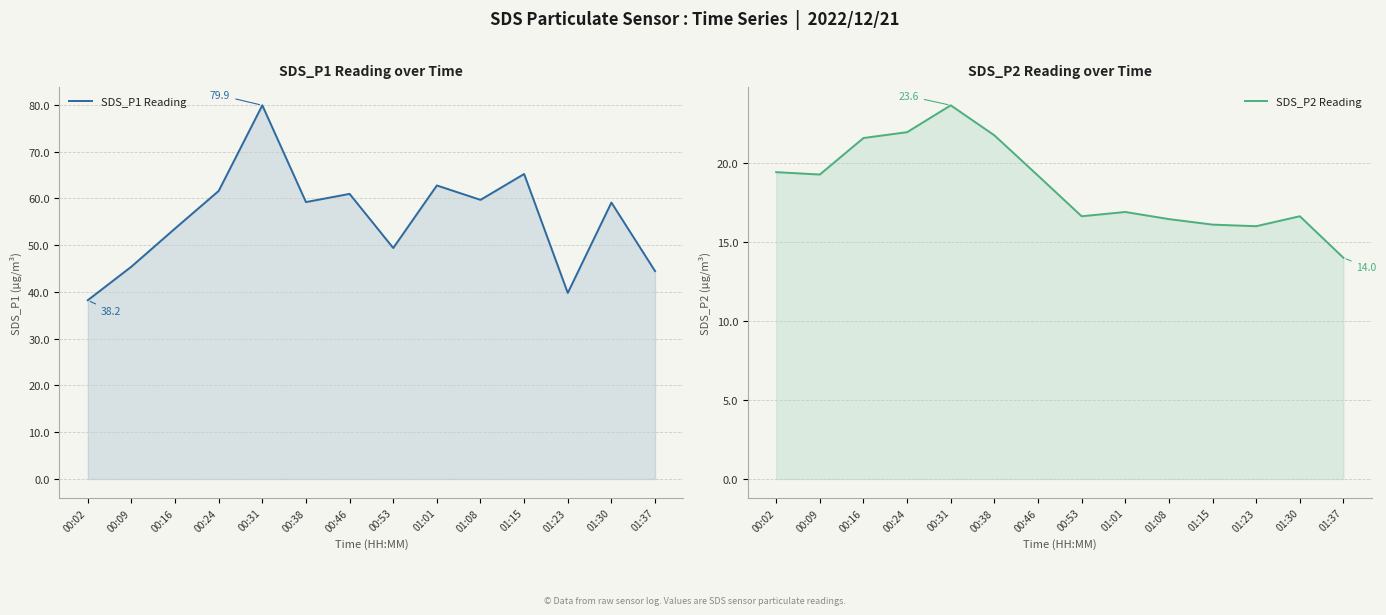

True or false: SDS_P2 Reading has a value of 14.0 at 01:37.

True